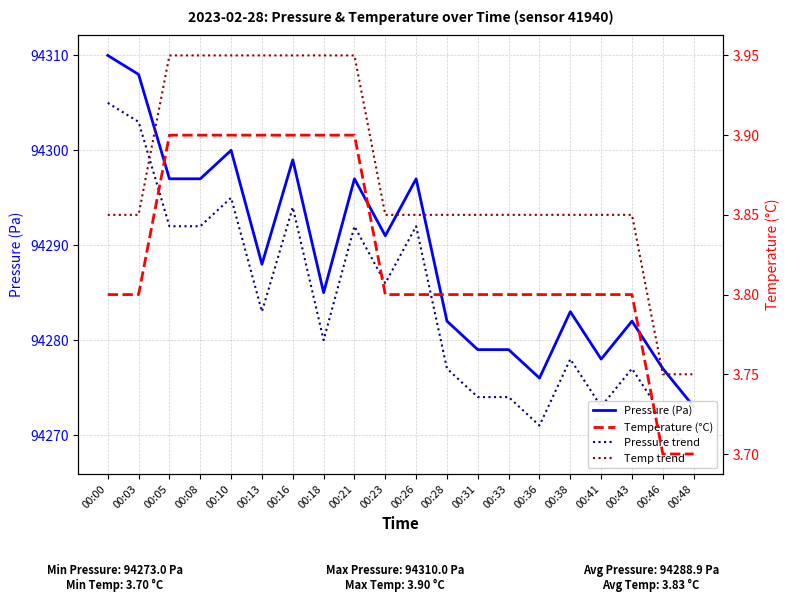

What is the value of the Pressure (Pa) point at the 12th from the left?

94282.0